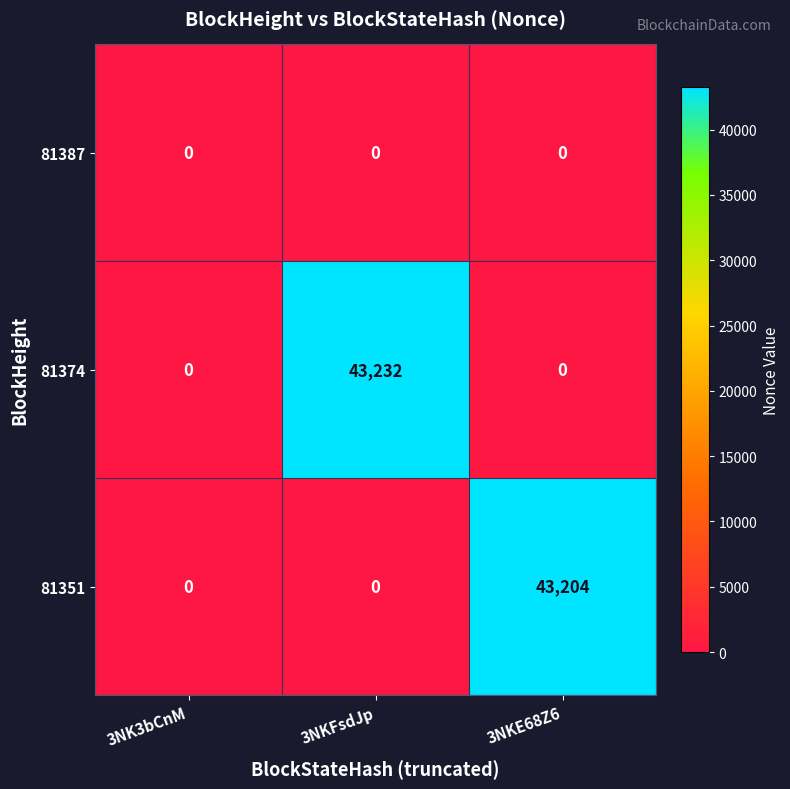

At which category is the sum across all series the highest?

3NKFsdJp